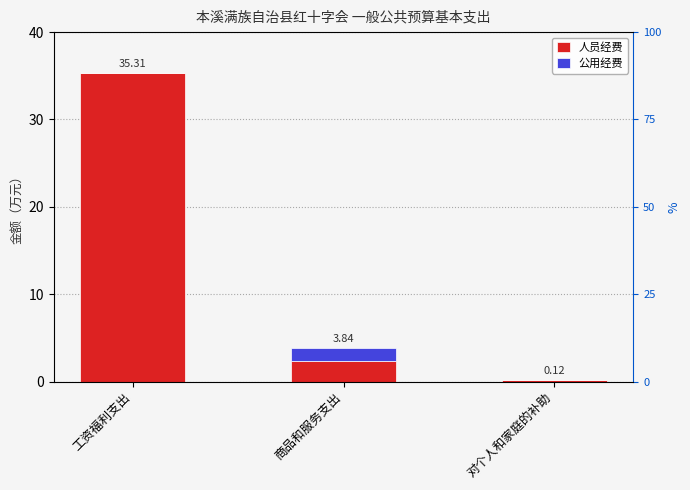

List the series in order of their overall mean, highest first.

人员经费, 公用经费